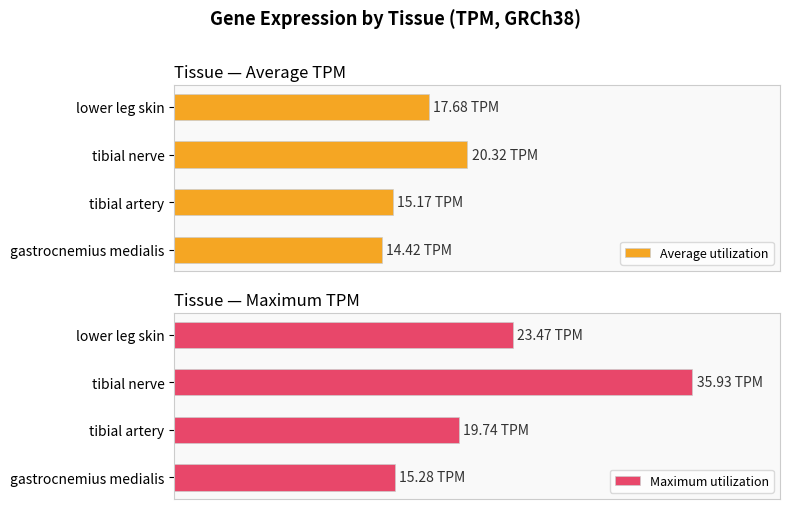

The value of Maximum utilization at lower leg skin is 23.5. True or false?

True